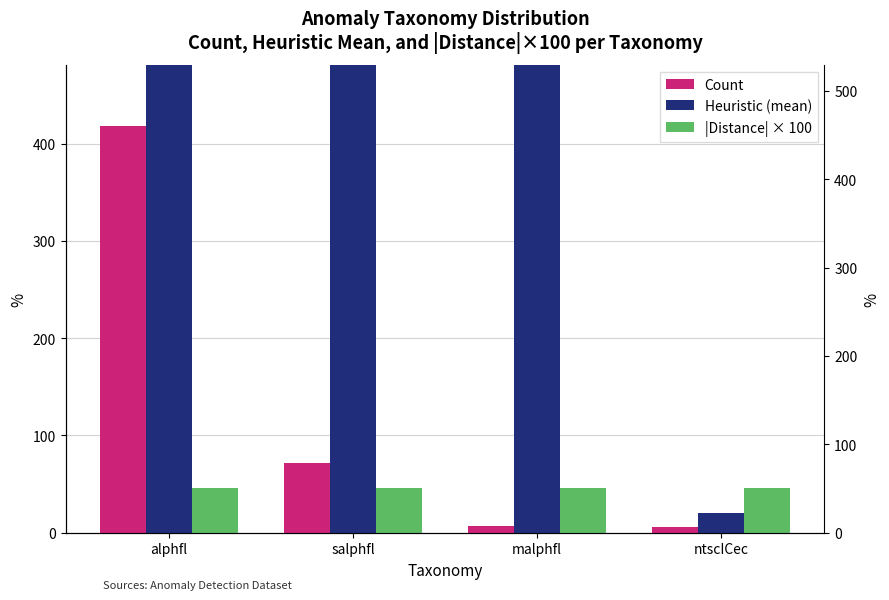

Which series has the largest range (max minus min)?

Heuristic (mean)